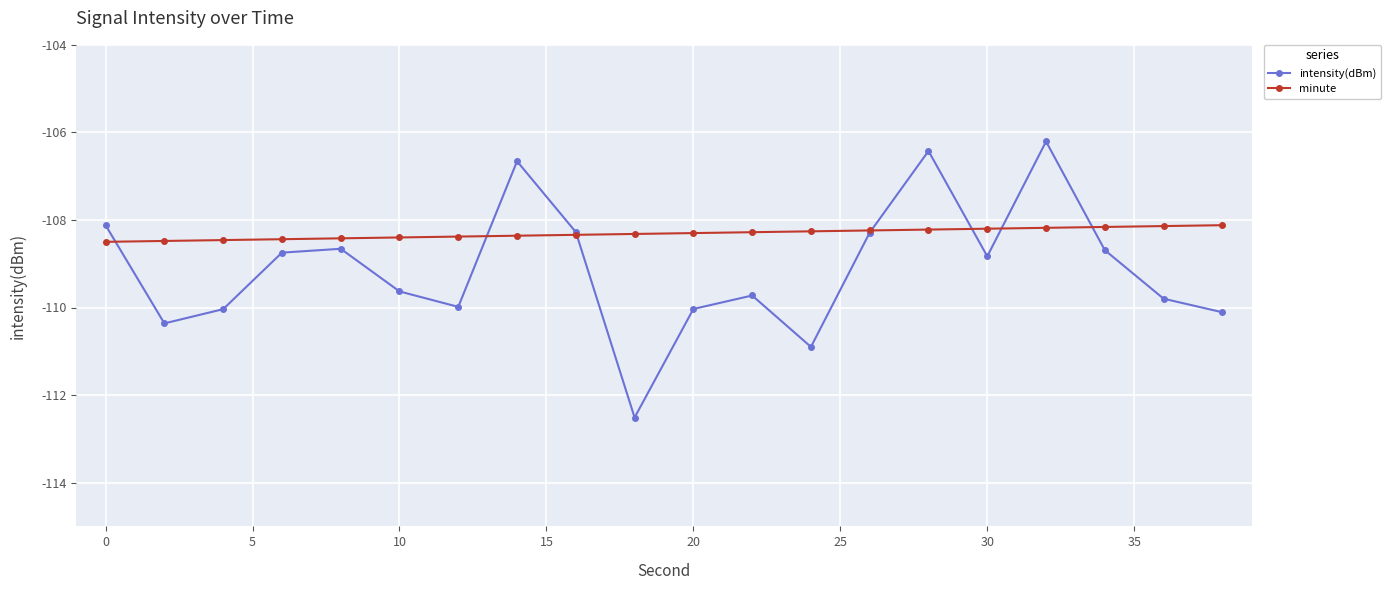

Which series has the largest range (max minus min)?

intensity(dBm)